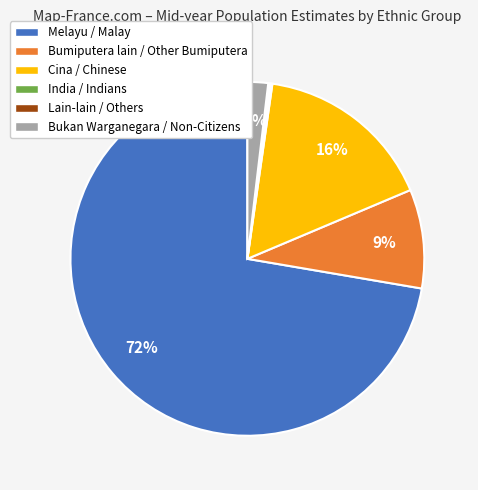

To the nearest percent, what percentage of the pie is Cina / Chinese?

16%